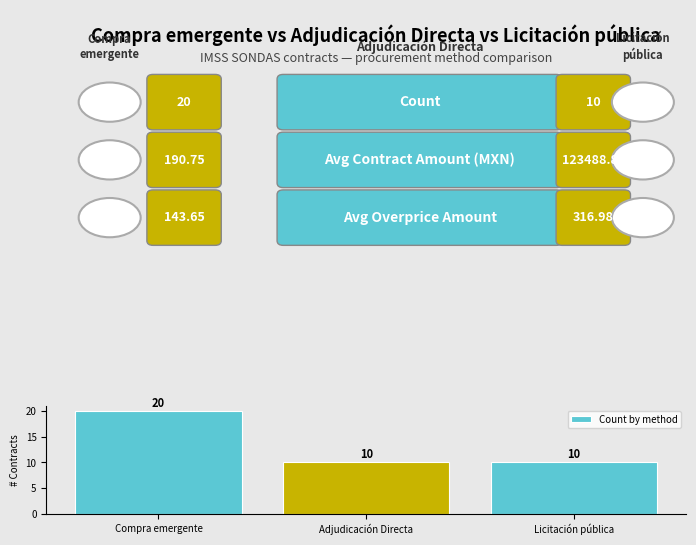

Reading right to left, what are all the values shown in this chart?

10	10	20